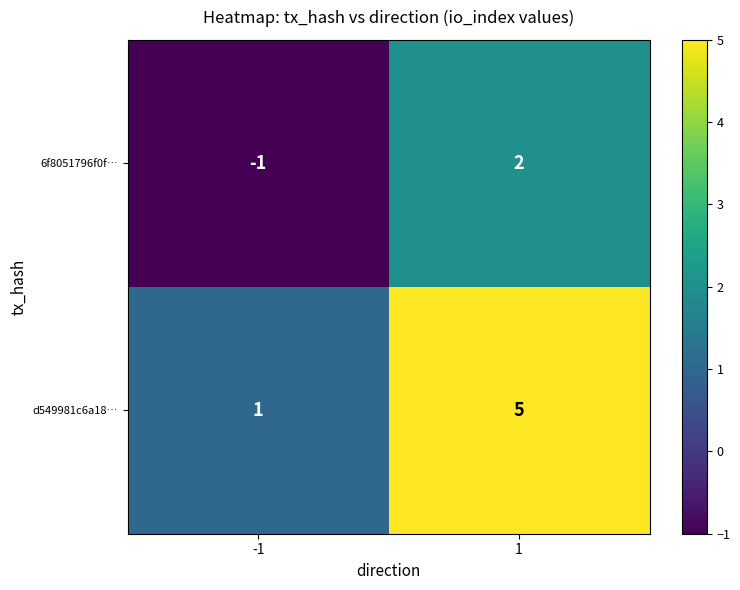

Is the value of d549981c6a18… at 1 greater than the value of 6f8051796f0f… at -1?

Yes